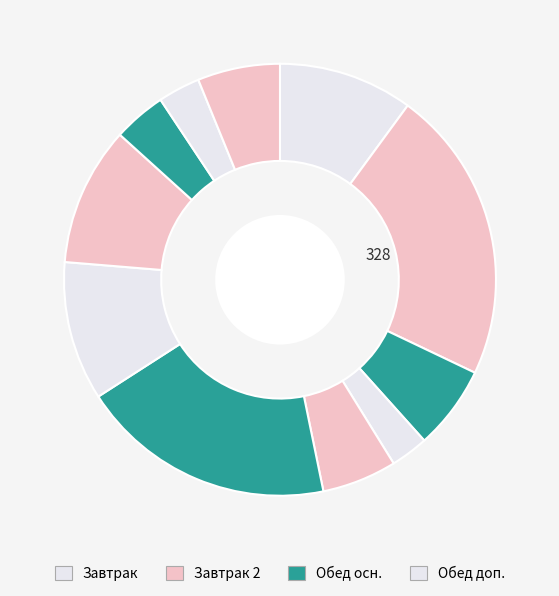

Count the number of slices in the pie.

11